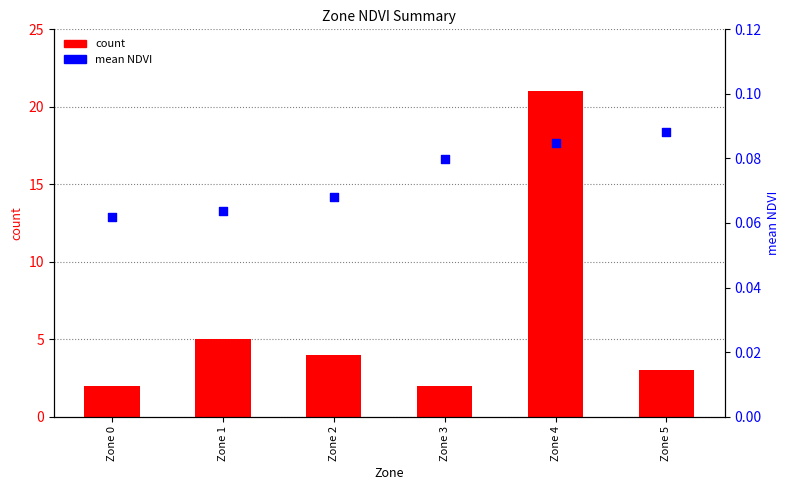

At which category is the sum across all series the highest?

Zone 4